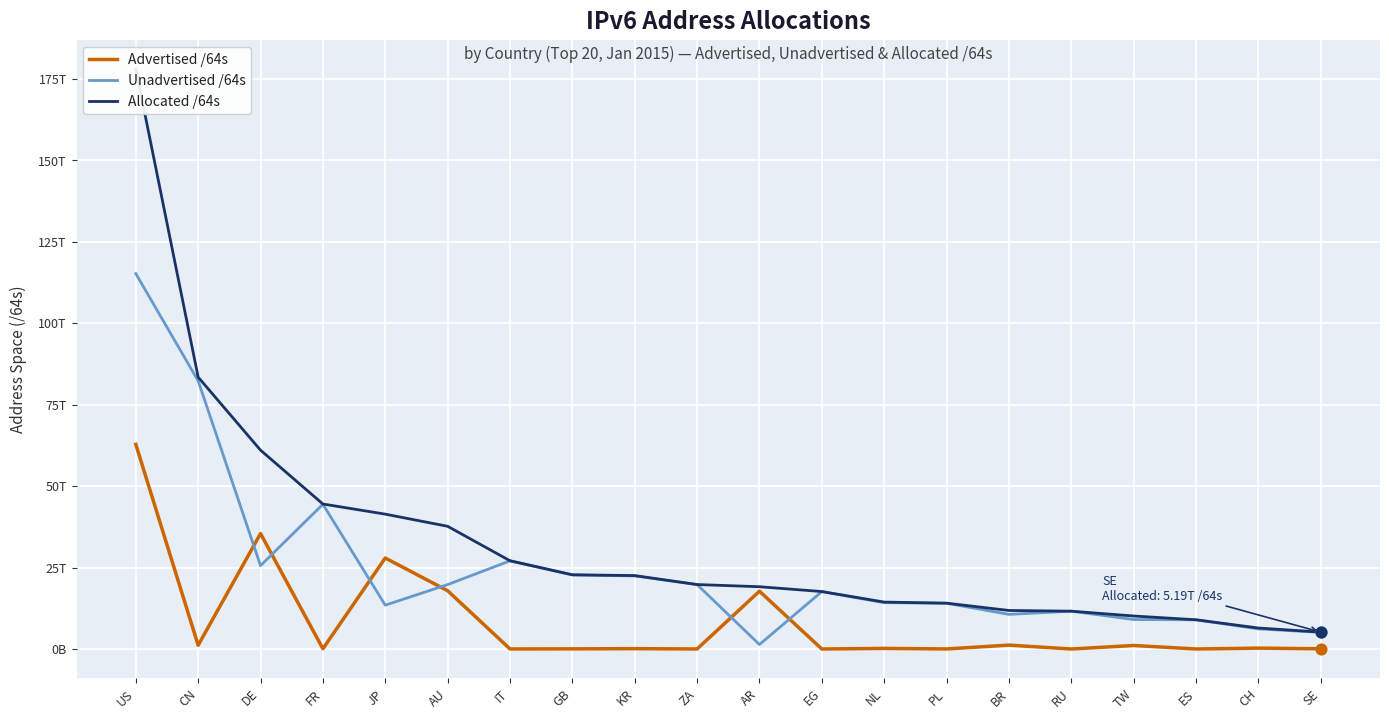

Which series has the widest spread of Y values?

Allocated /64s